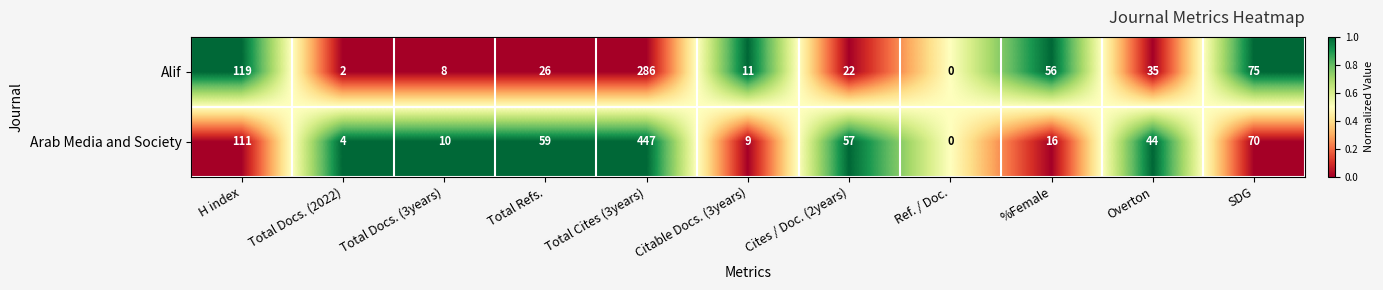

What is the difference between the highest and lowest values at Total Docs. (3years)?

2